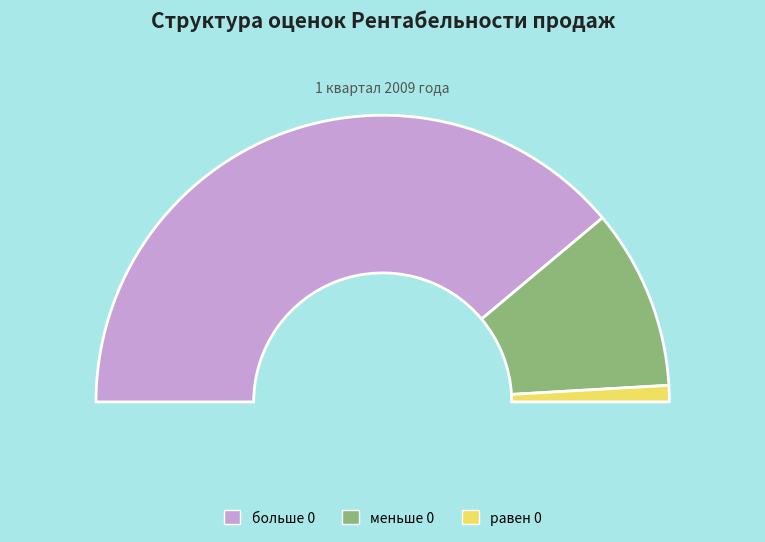

Which category has the biggest portion of the pie?

больше 0